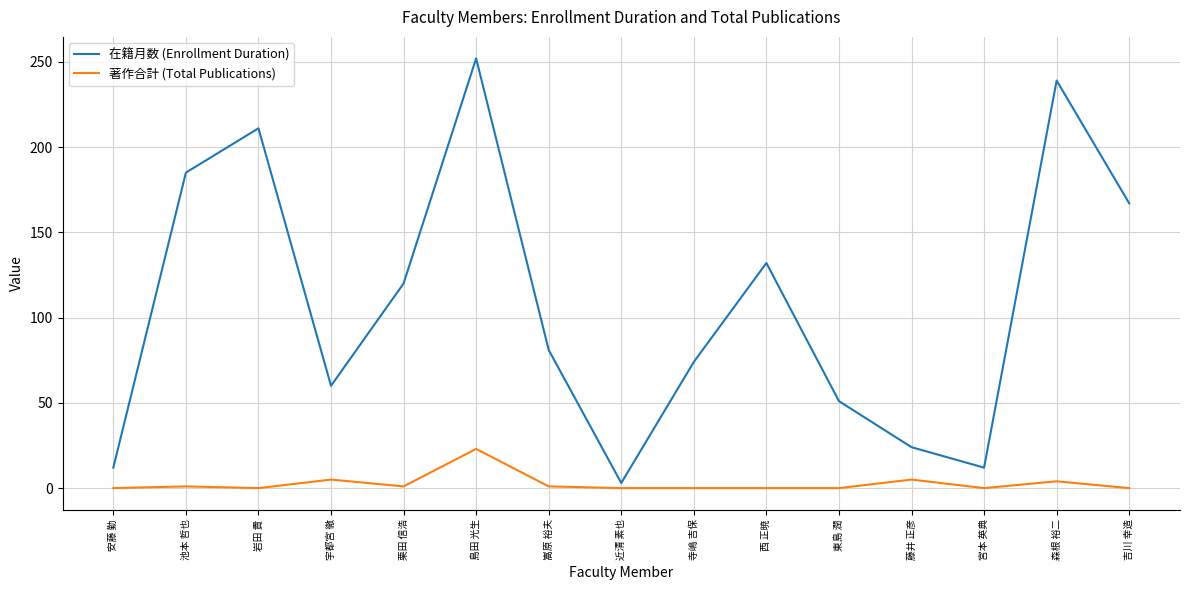

True or false: 在籍月数 (Enrollment Duration) and 著作合計 (Total Publications) cross at least once.

False